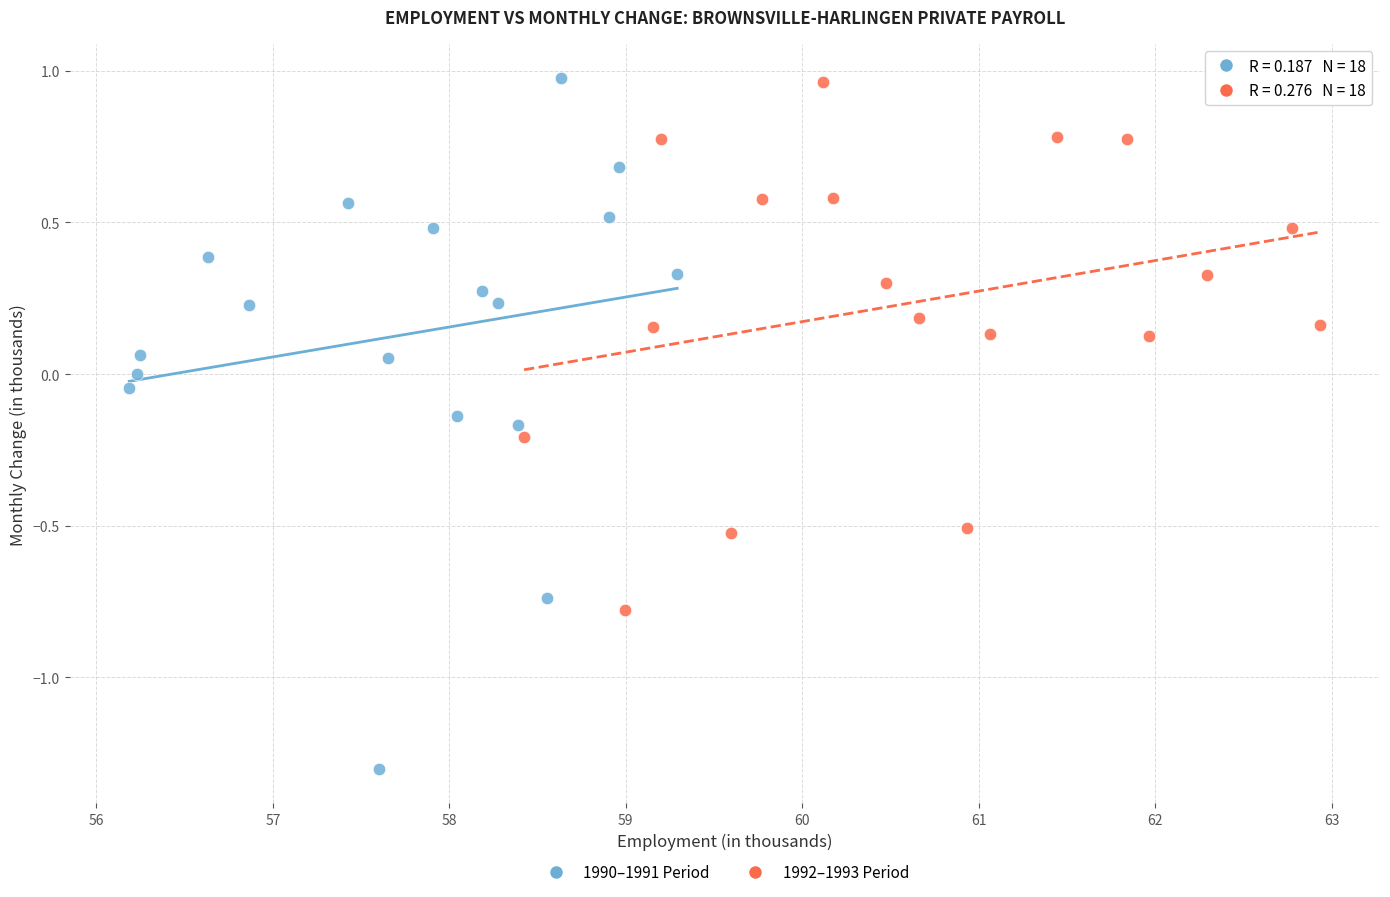

Which series has the widest spread of Y values?

1990–1991 Period